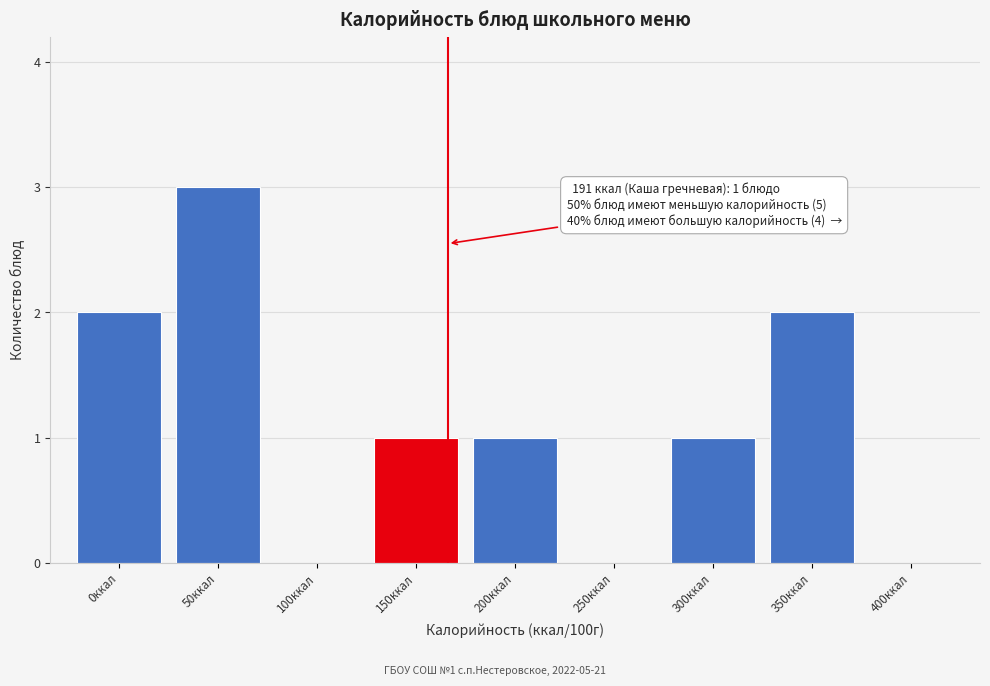

Reading right to left, transcribe all the data shown in this chart.

400ккал=0	350ккал=2	300ккал=1	250ккал=0	200ккал=1	150ккал=1	100ккал=0	50ккал=3	0ккал=2